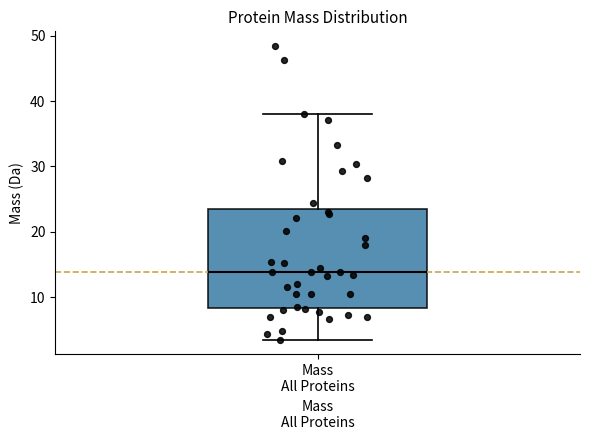

Transcribe this box plot: give where the median line is, the range the box spans, and where the two whiskers end, as read against the y-axis. The values are not printed on the chart, so give them approximately, as read against the axis.

median 14, box 8 to 23, whiskers 3 to 38